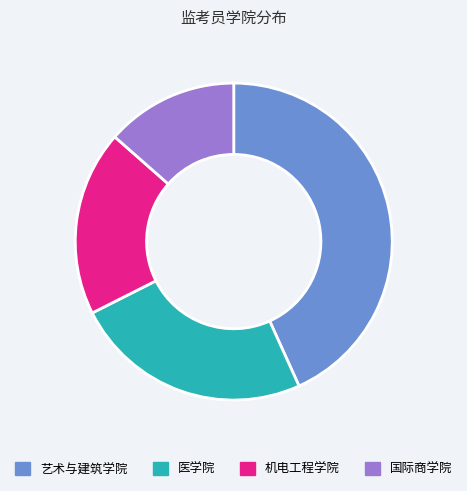

Combined, do 国际商学院 and 医学院 account for over 50%?

No